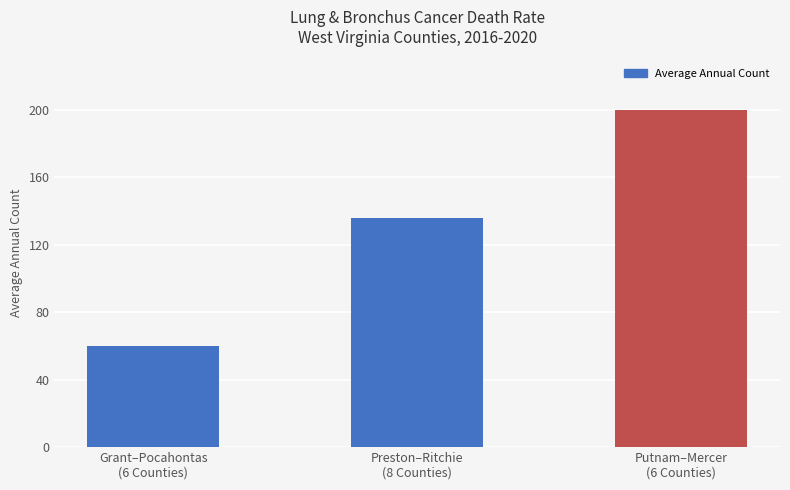

What is the greatest value displayed?

200